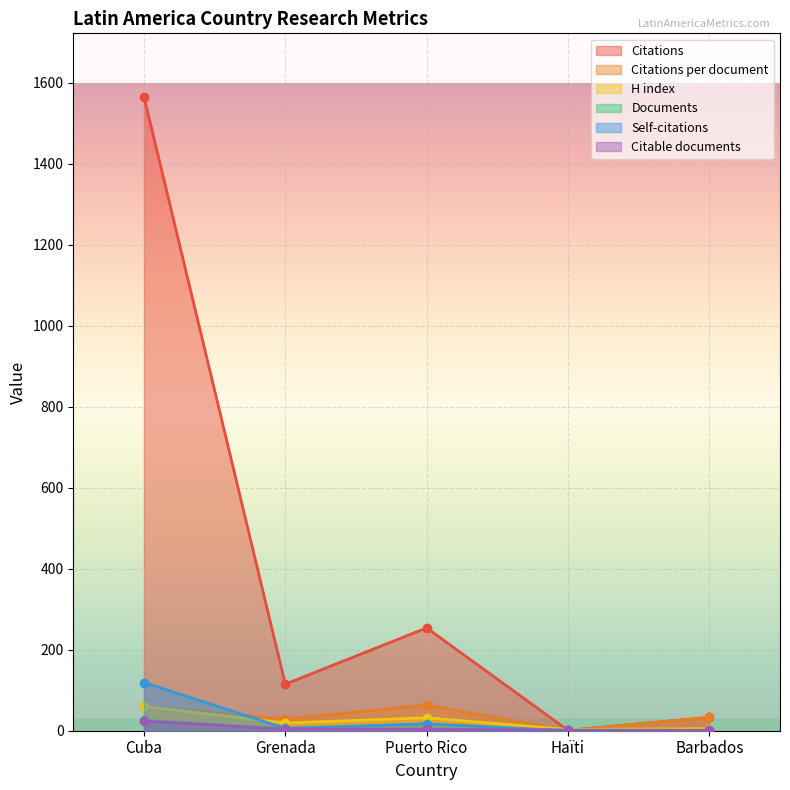

Between Cuba and Grenada, which series saw the biggest shift?

Citations